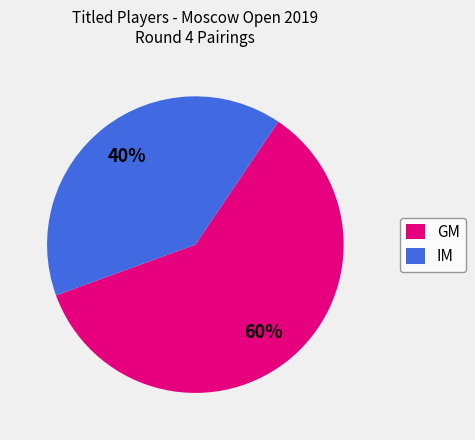

How many segments does this pie chart have?

2